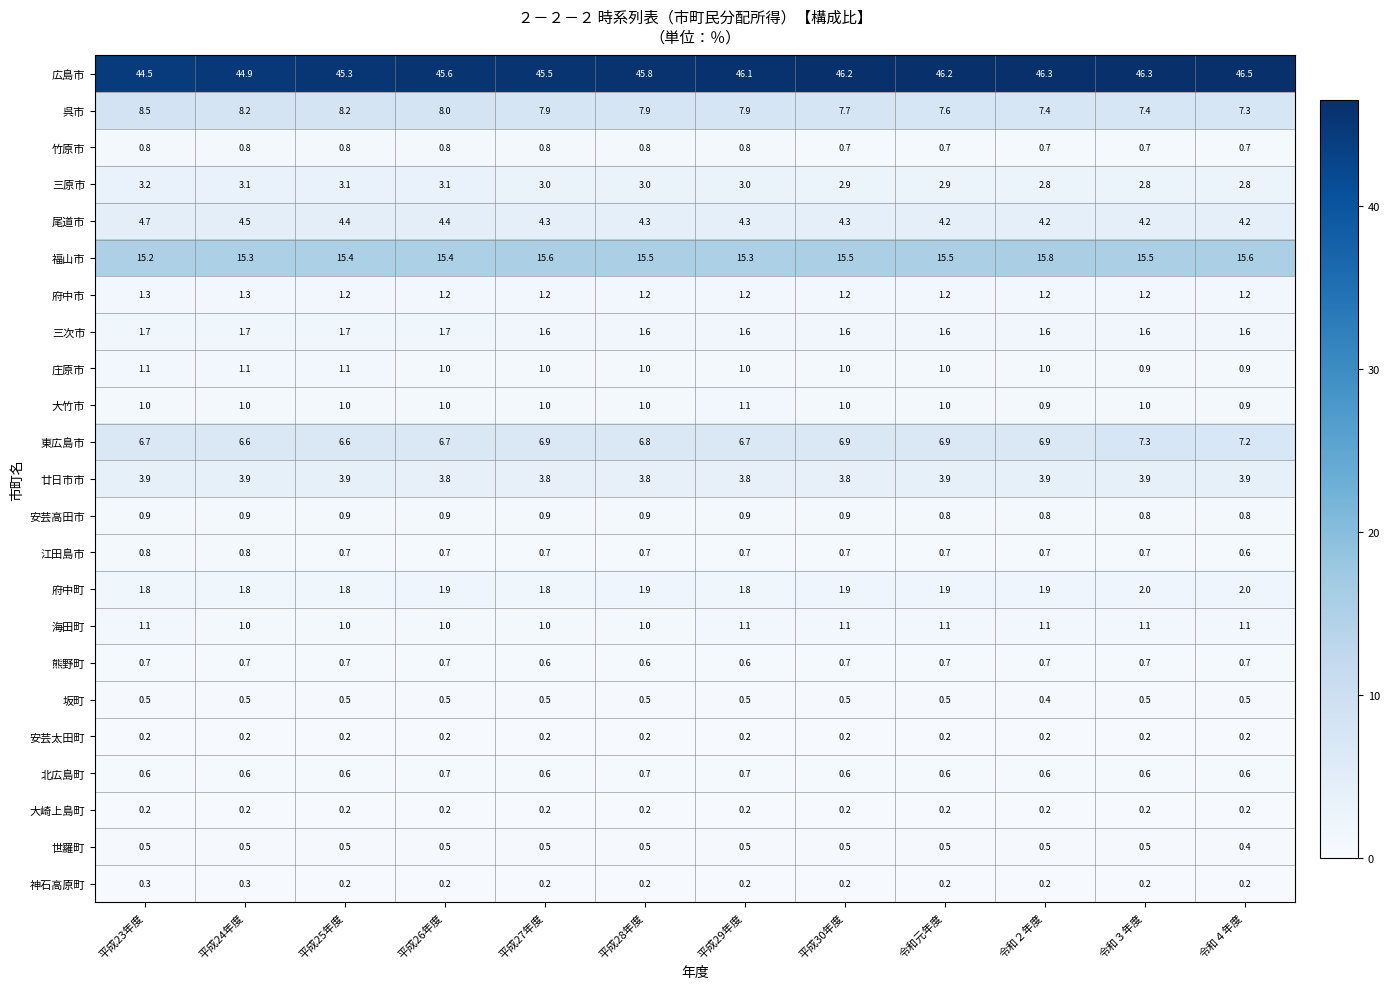

What is the approximate value of 江田島市 at 令和２年度?

0.7